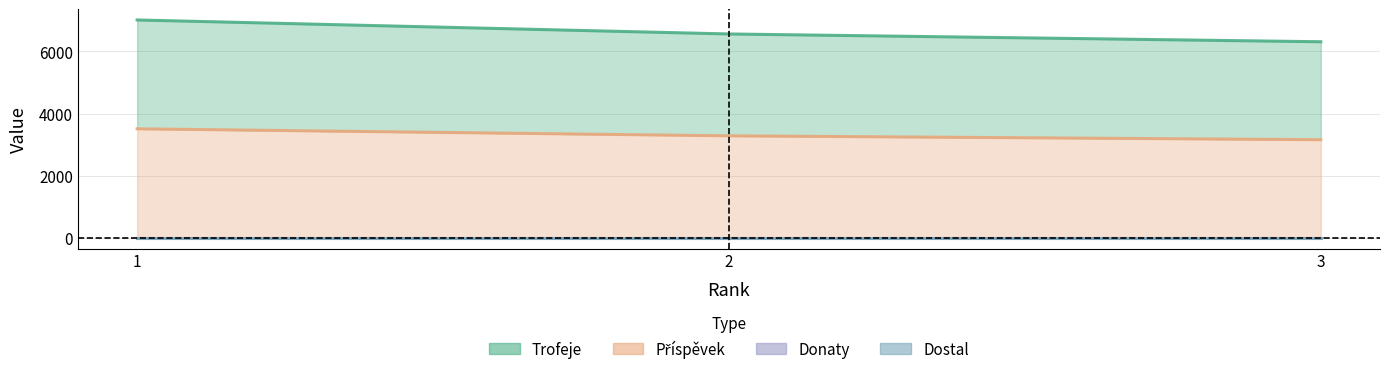

What is the difference between the maximum and minimum values in the Trofeje series?

702